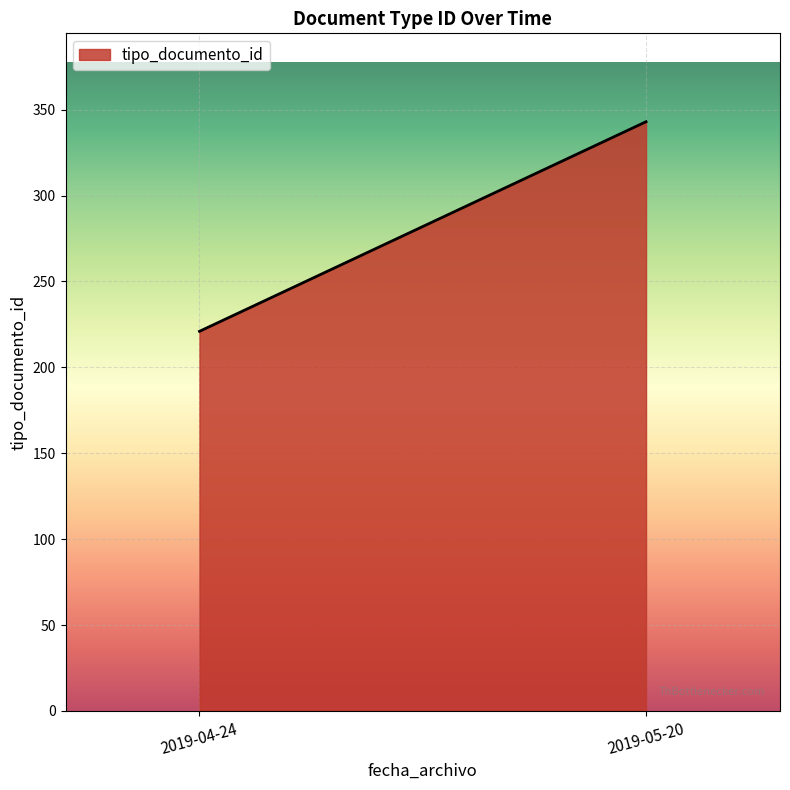

What is the minimum value shown in the chart?

221